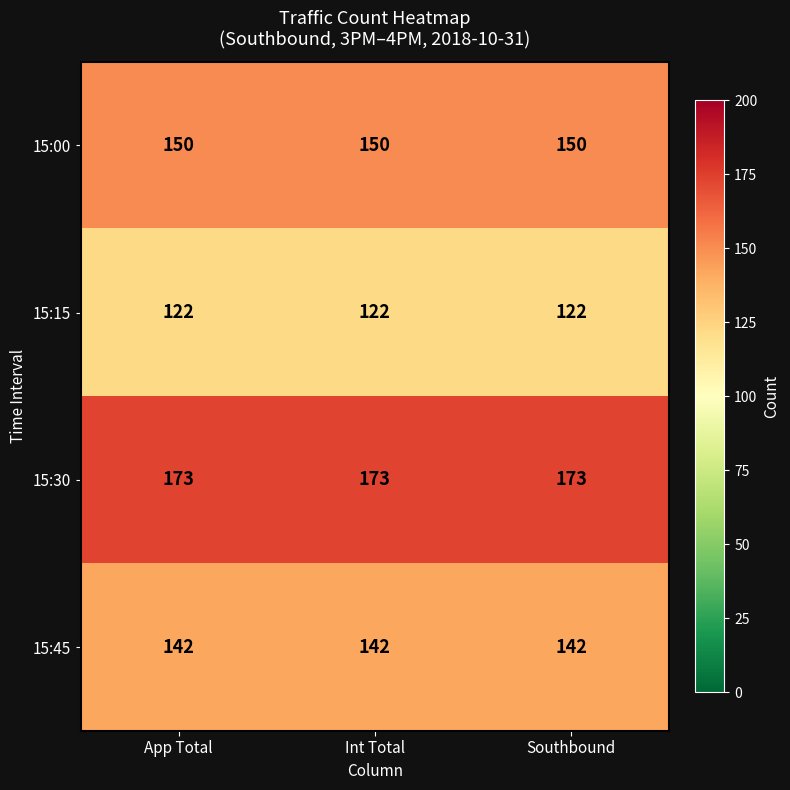

What is the spread (max minus min) of values at Southbound?

51